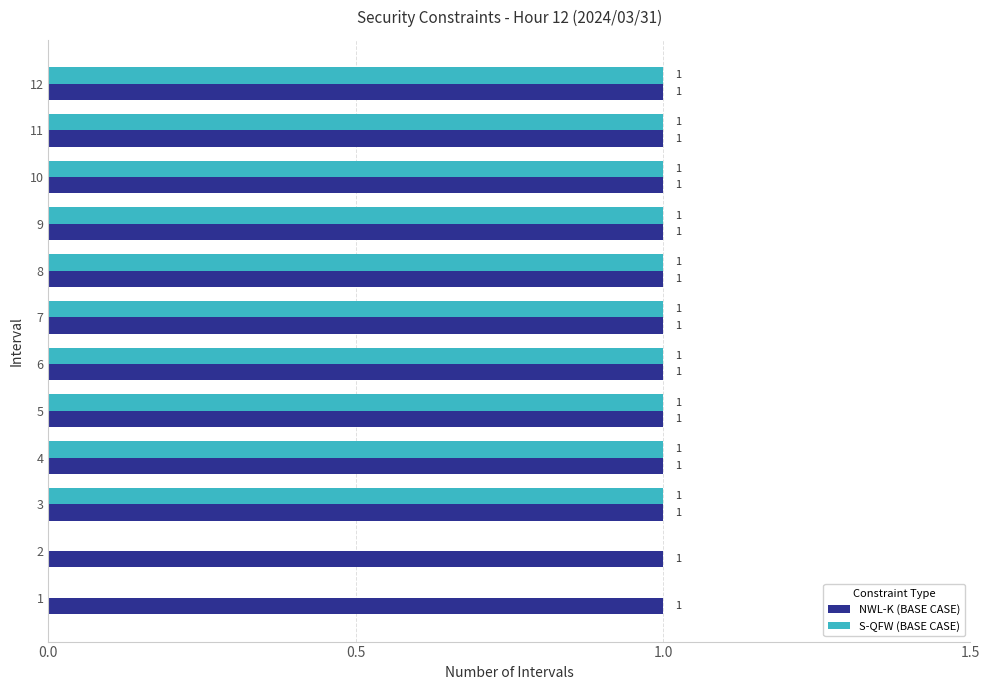

What is the total value across all series at 10?

2